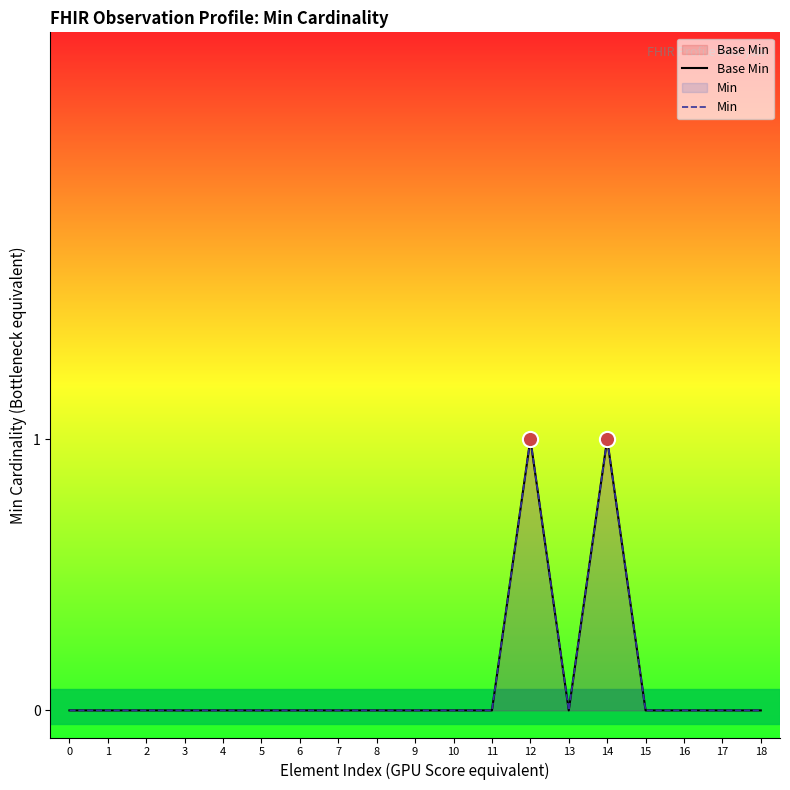

Which series reaches the minimum Y coordinate?

Base Min